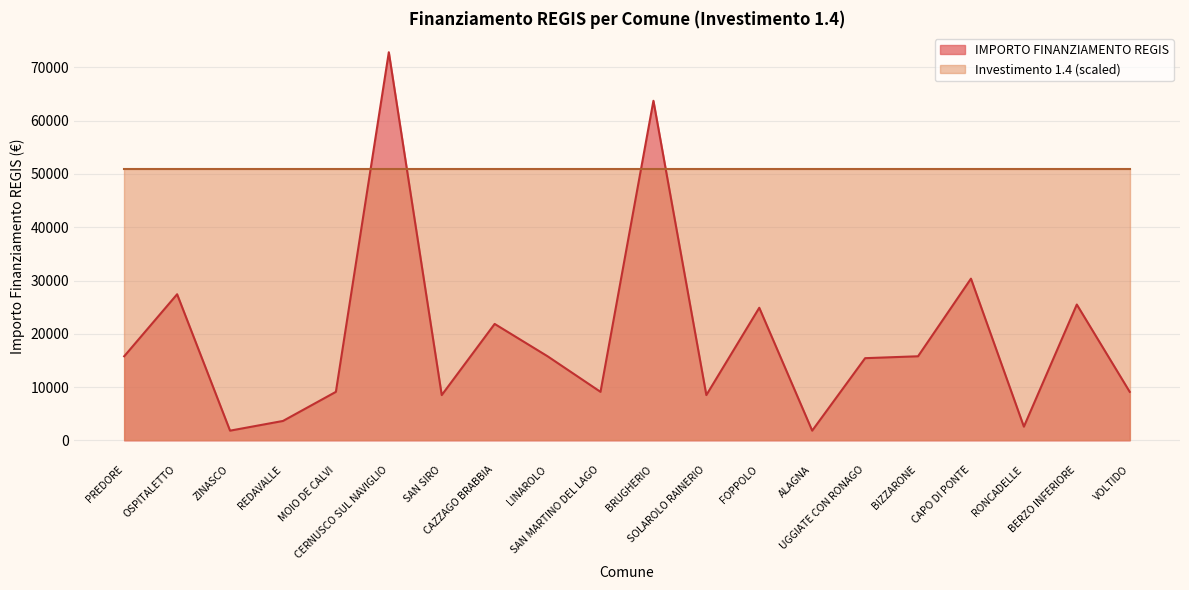

Is it true that the value at ZINASCO is 1821?

True